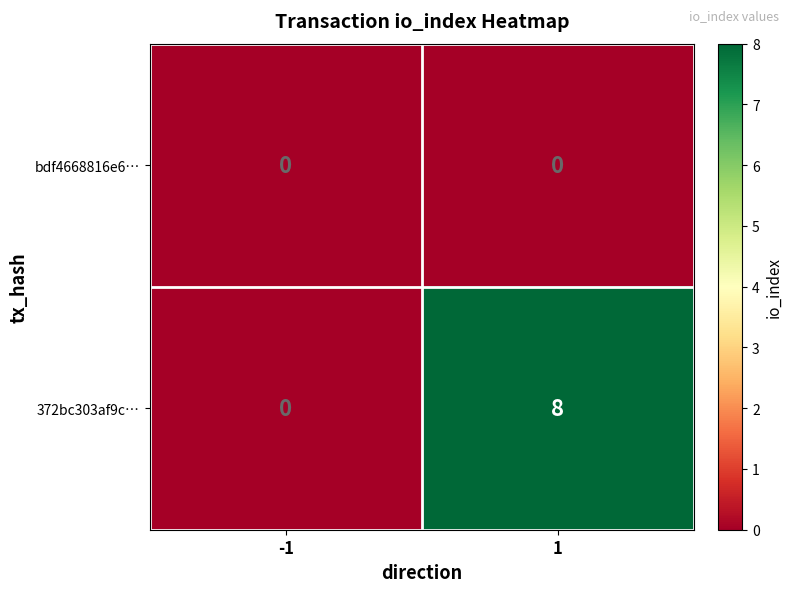

At 1, list the series in order from smallest to largest.

bdf4668816e6…, 372bc303af9c…